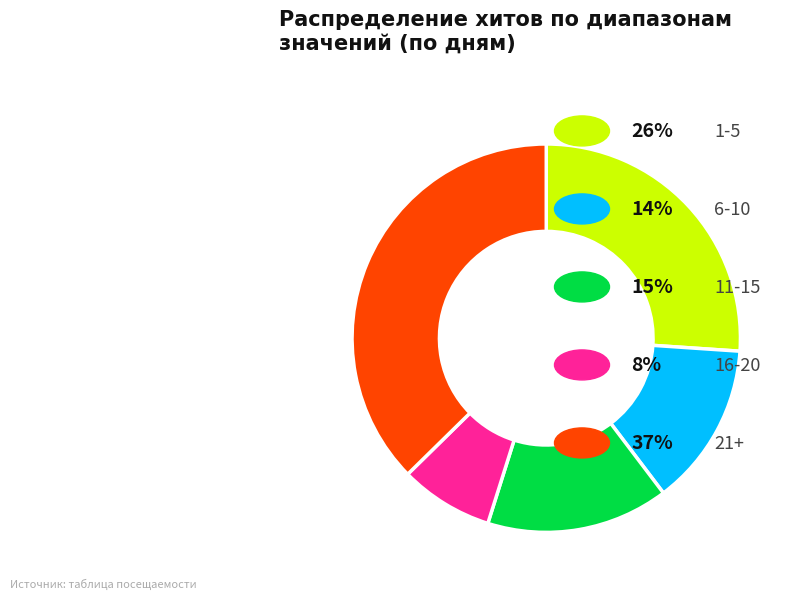

Is there any slice that represents more than half of the pie?

No